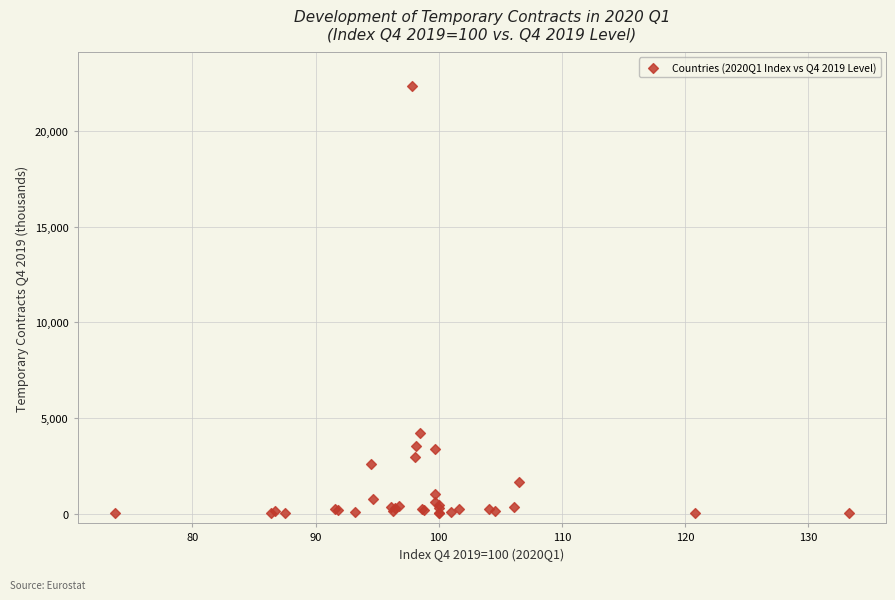

What Y value in the scatter plot is closest to 11168?

4230